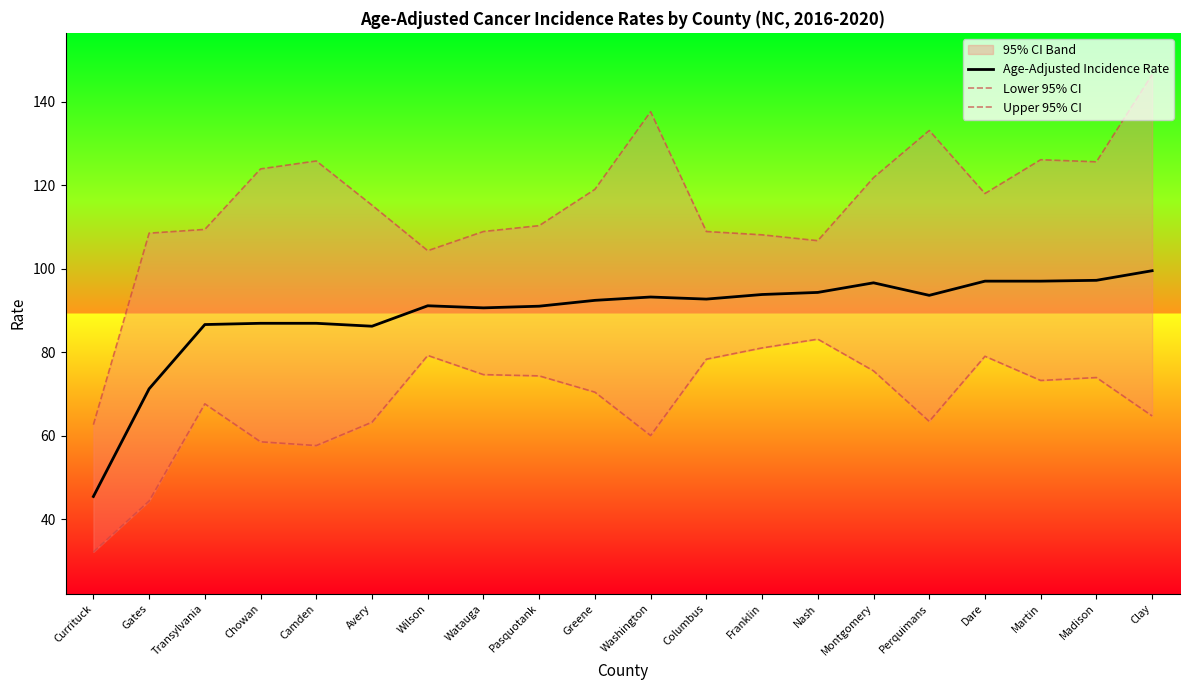

Where does the Lower 95% CI series first go above 73?

Wilson